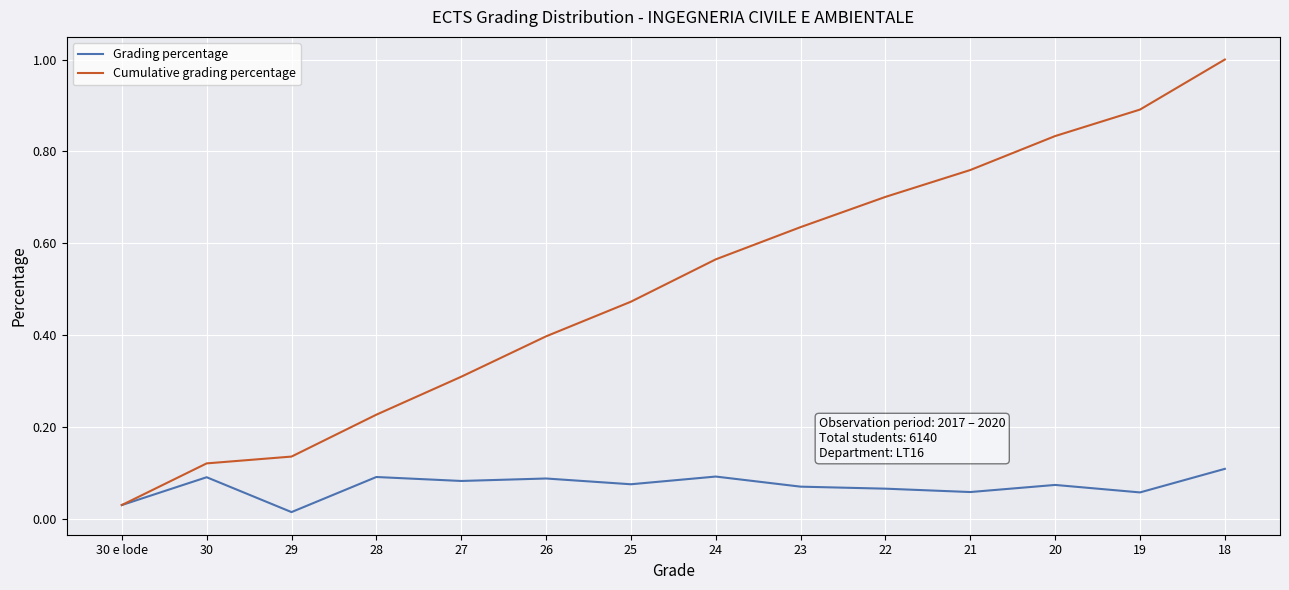

Rank the series by their average value, from highest to lowest.

Cumulative grading percentage, Grading percentage